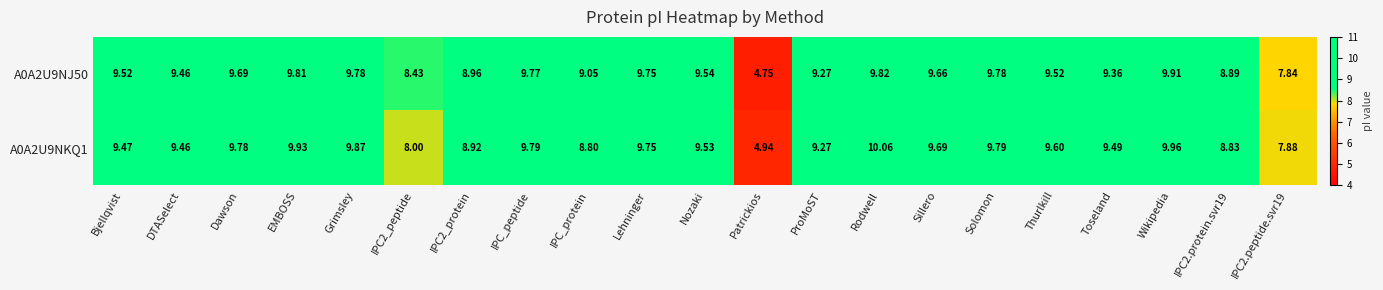

At which category is the sum across all series the highest?

Rodwell